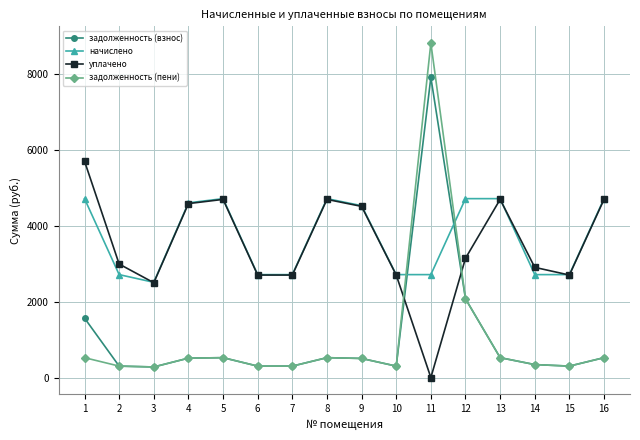

At which category is the sum across all series the highest?

11